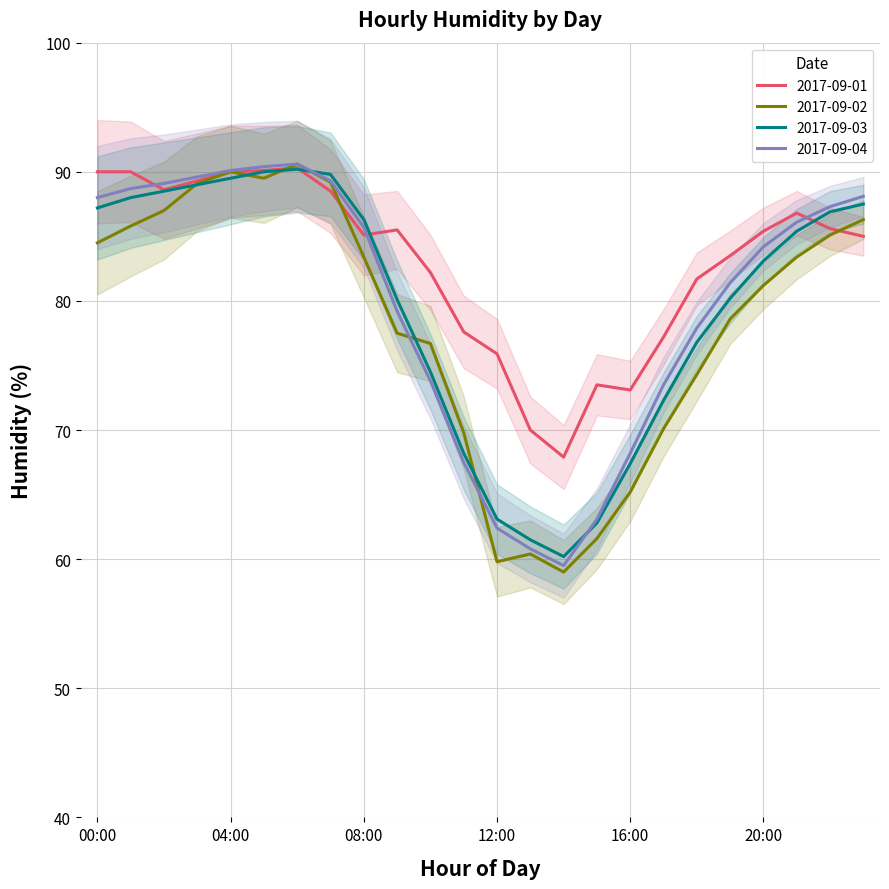

How many lines are shown in the chart?

4